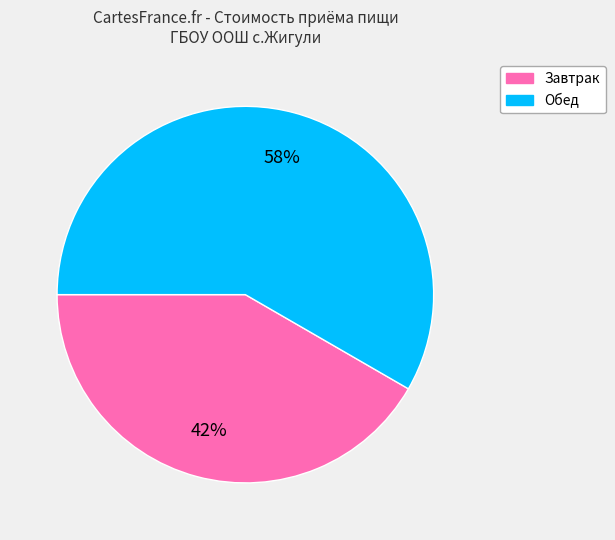

Count the number of slices in the pie.

2